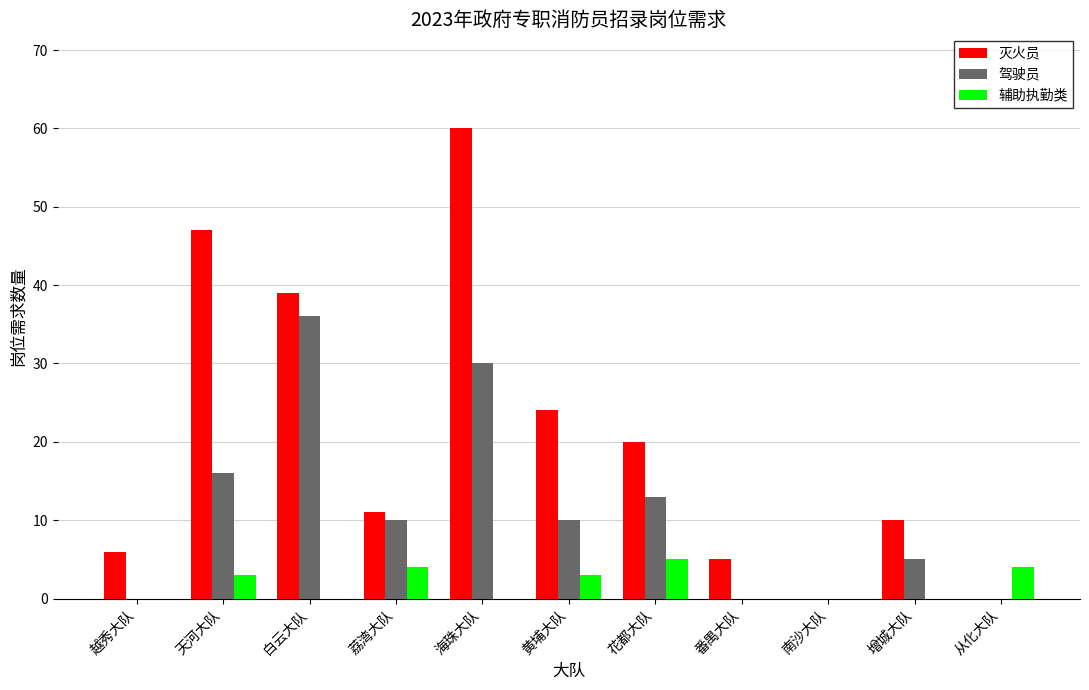

Is it true that 灭火员 equals 6 at 越秀大队?

True